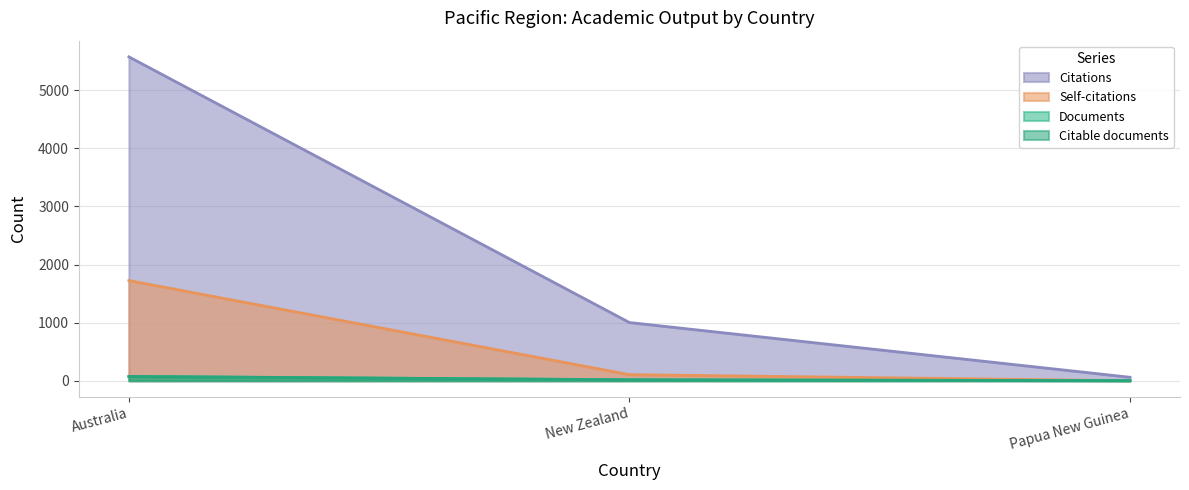

List the labels in order of Documents value, smallest first.

Papua New Guinea, New Zealand, Australia